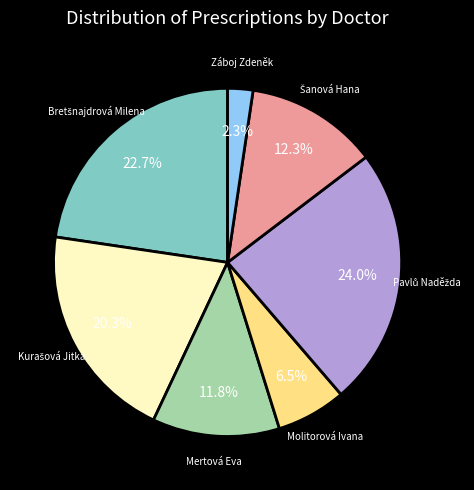

What percentage is NOT represented by Záboj Zdeněk?

97.7%